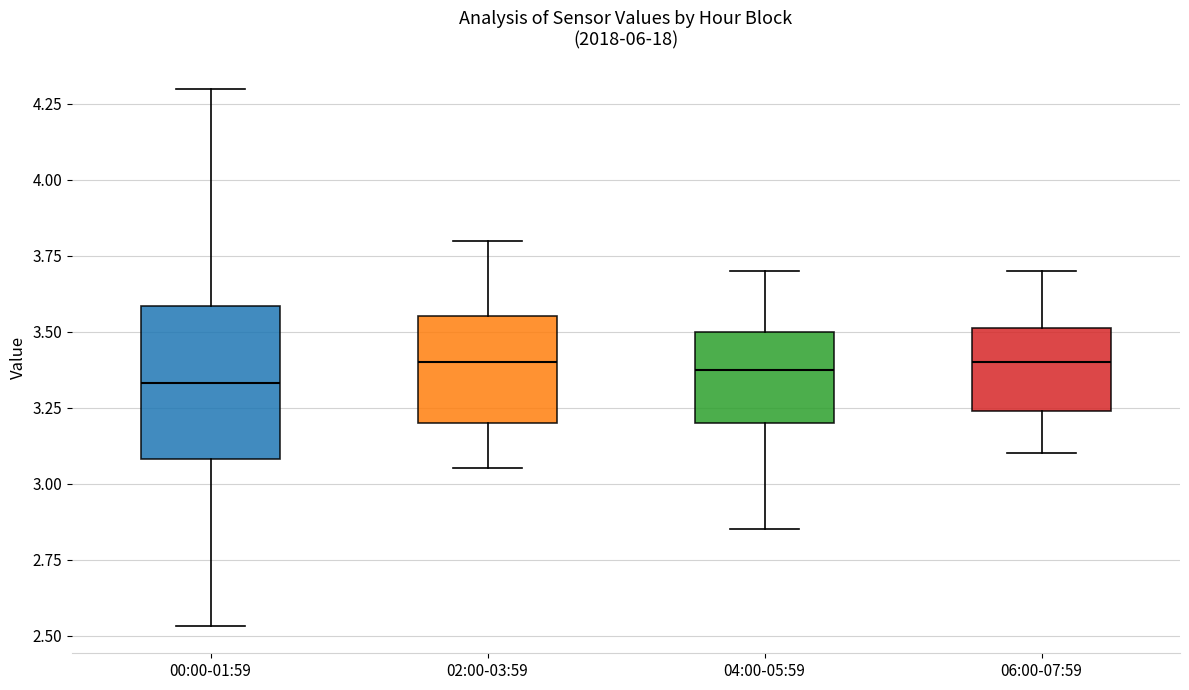

Where is the lower edge of the box for 00:00-01:59 on the y-axis? The values are not printed on the chart, so give them approximately, as read against the axis.

3.10